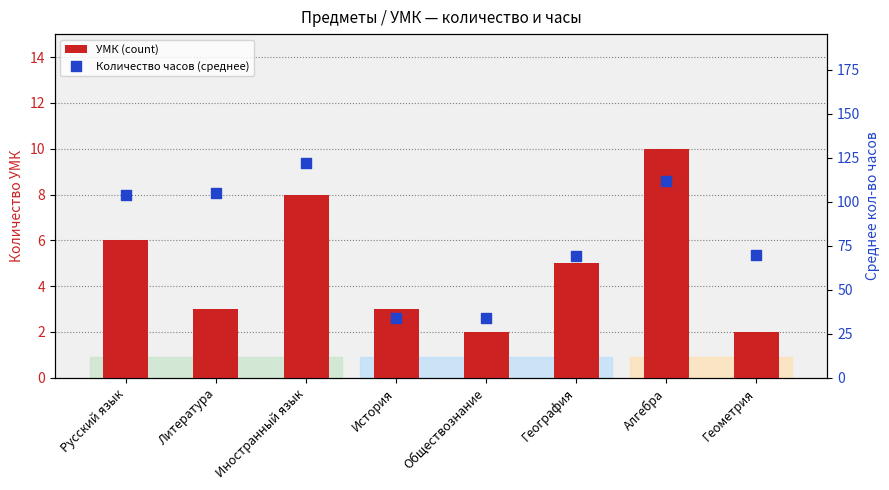

What are all the series names shown in the legend?

УМК (count), Количество часов (среднее)